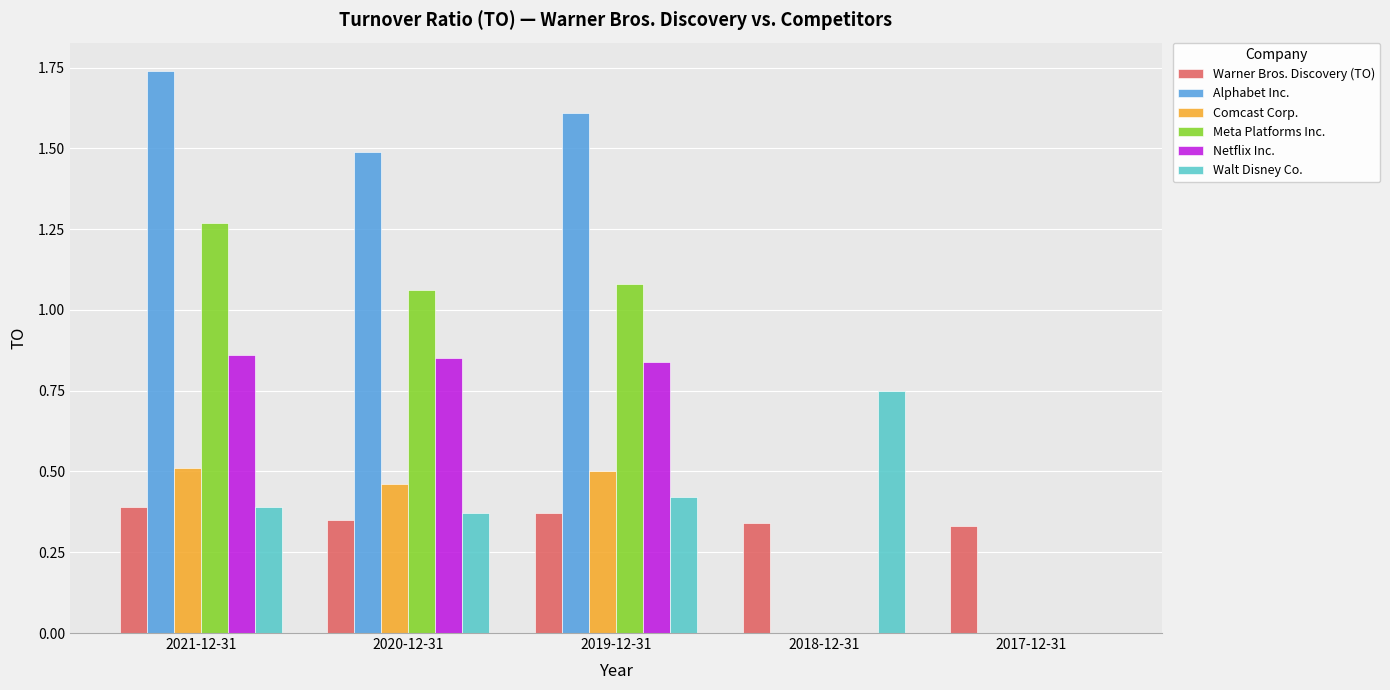

How many categories are shown in the chart?

5